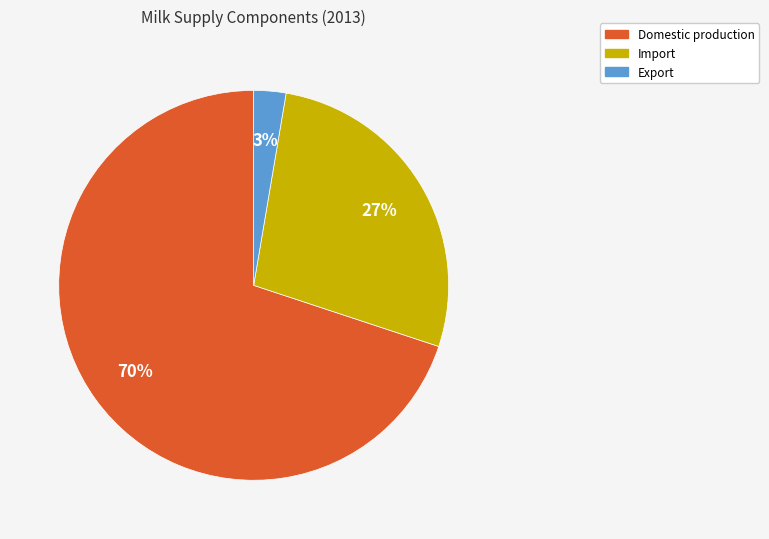

How many segments does this pie chart have?

3